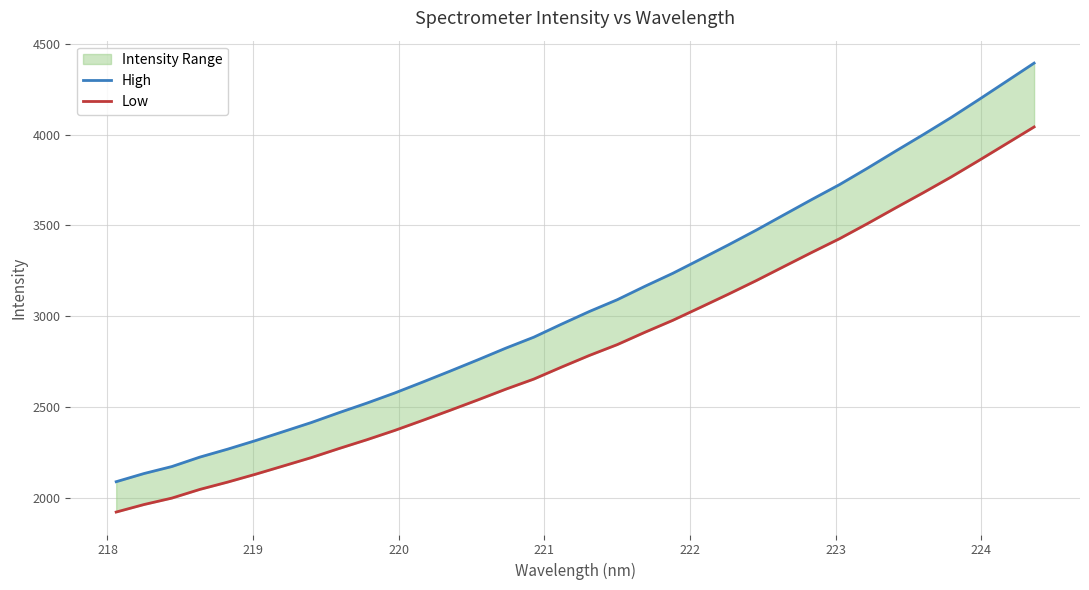

The value of Low at 220 is 574.4. True or false?

False